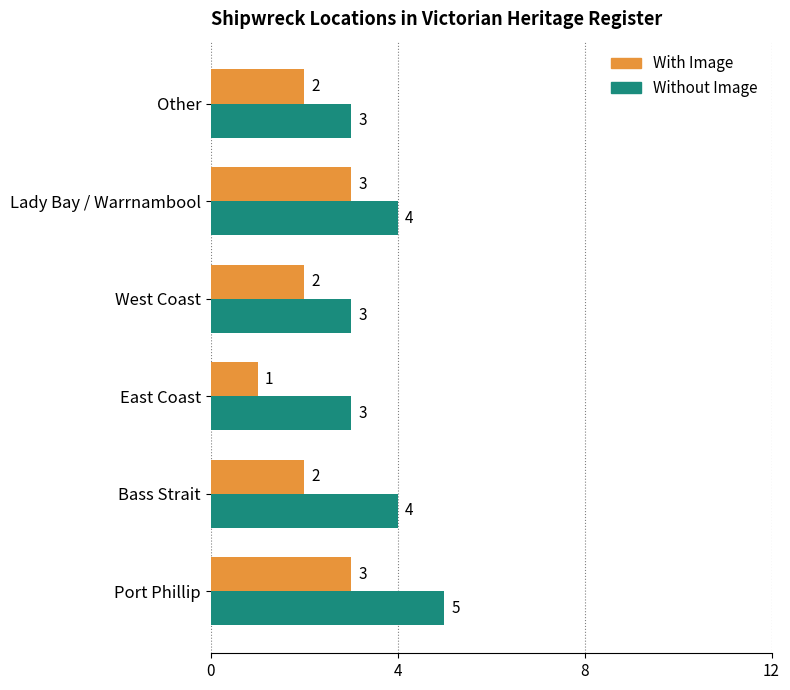

Which series has the largest total across all categories?

Without Image